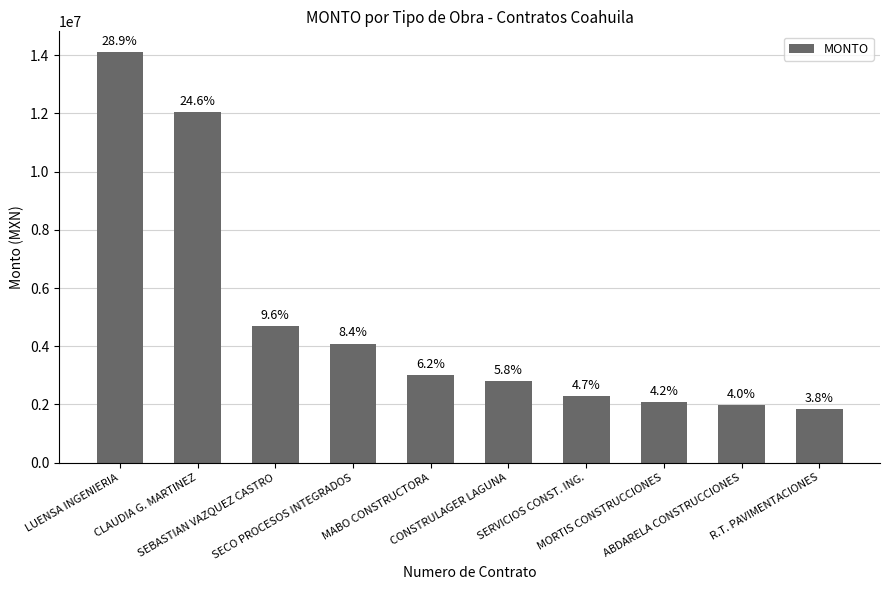

What is the label of the 9th bar from the left?

ABDARELA CONSTRUCCIONES